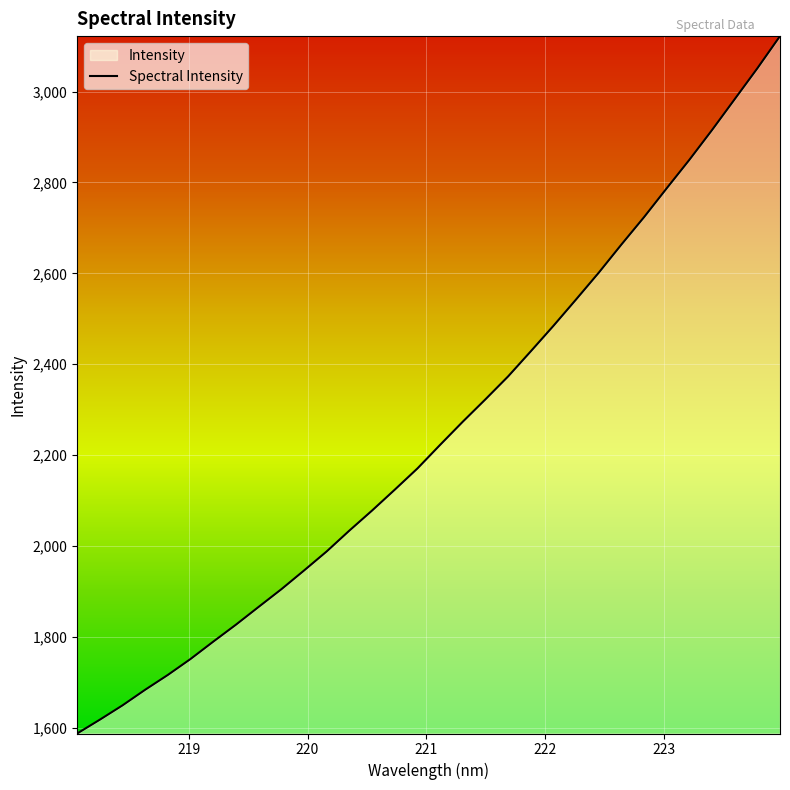

What is the smallest value displayed?

1587.6